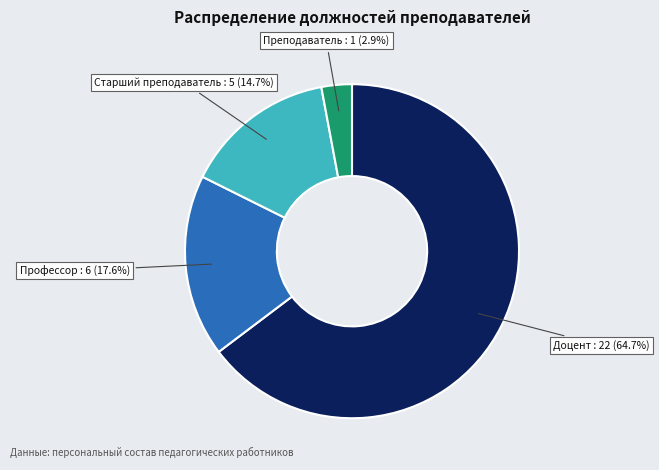

True or false: Доцент accounts for 74% of the total.

False